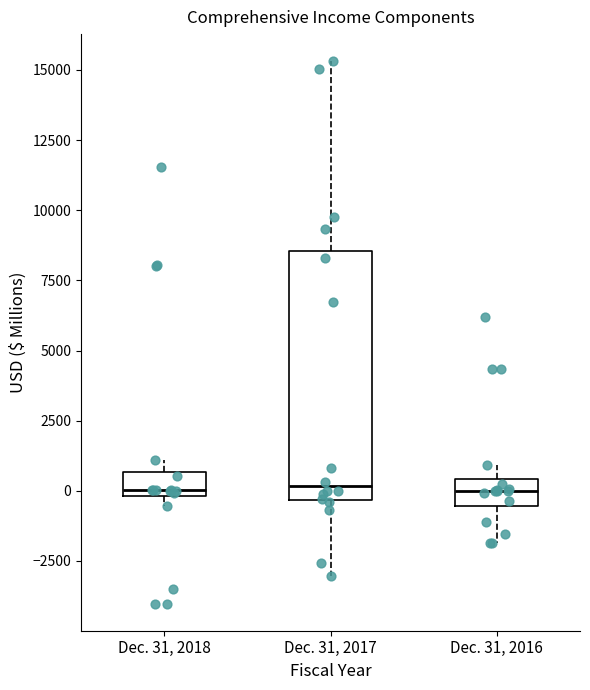

Reading left to right, transcribe this box plot: for each box, give where its median line is, the range the box spans, and where its two whiskers end, as read against the y-axis. The values are not printed on the chart, so give them approximately, as read against the axis.

Dec. 31, 2018: median 0 (just above the box's lower edge), box 0 to 500, whiskers -500 to 1000
Dec. 31, 2017: median 0, box -500 to 8500, whiskers -3000 to 15500
Dec. 31, 2016: median 0, box -500 to 500, whiskers -2000 to 1000